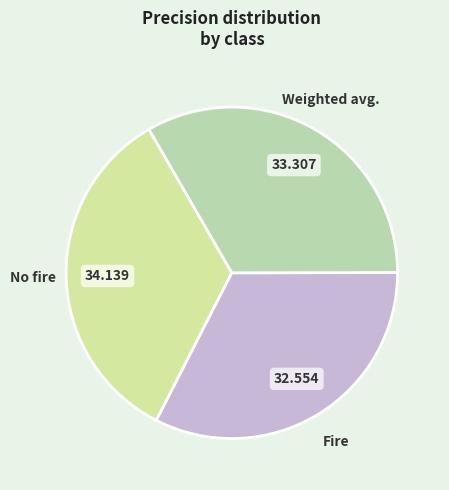

How many slices are in this pie chart?

3